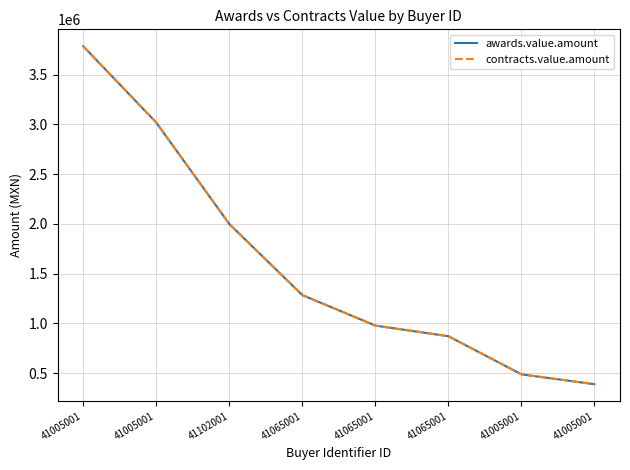

Does the chart have visible grid lines?

Yes